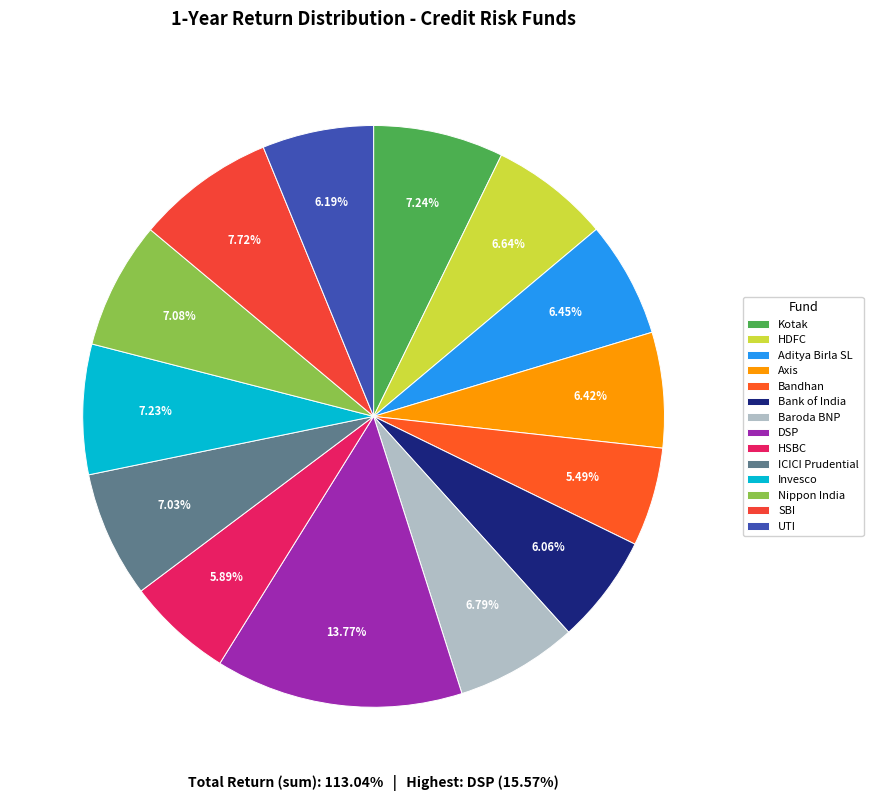

How many segments does this pie chart have?

14